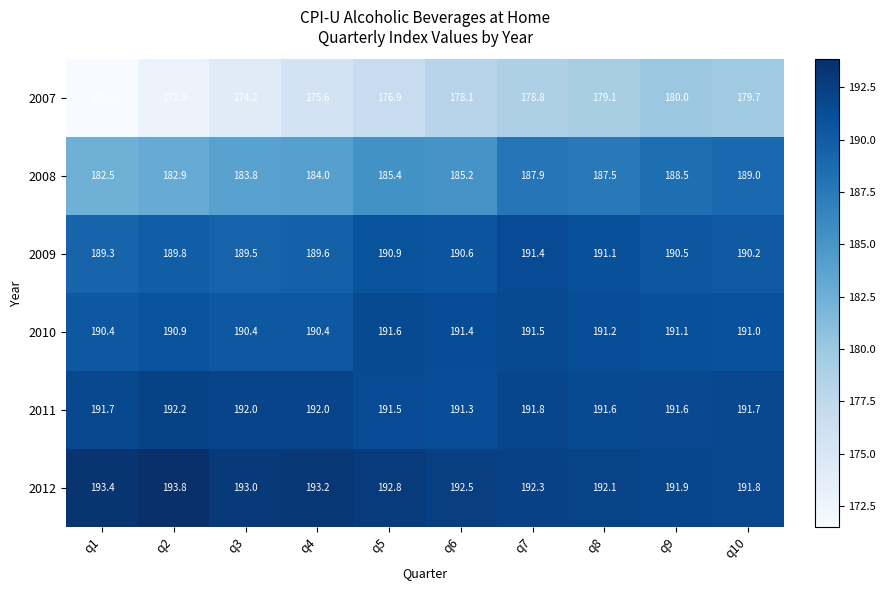

What is the maximum value shown in the chart?

193.8